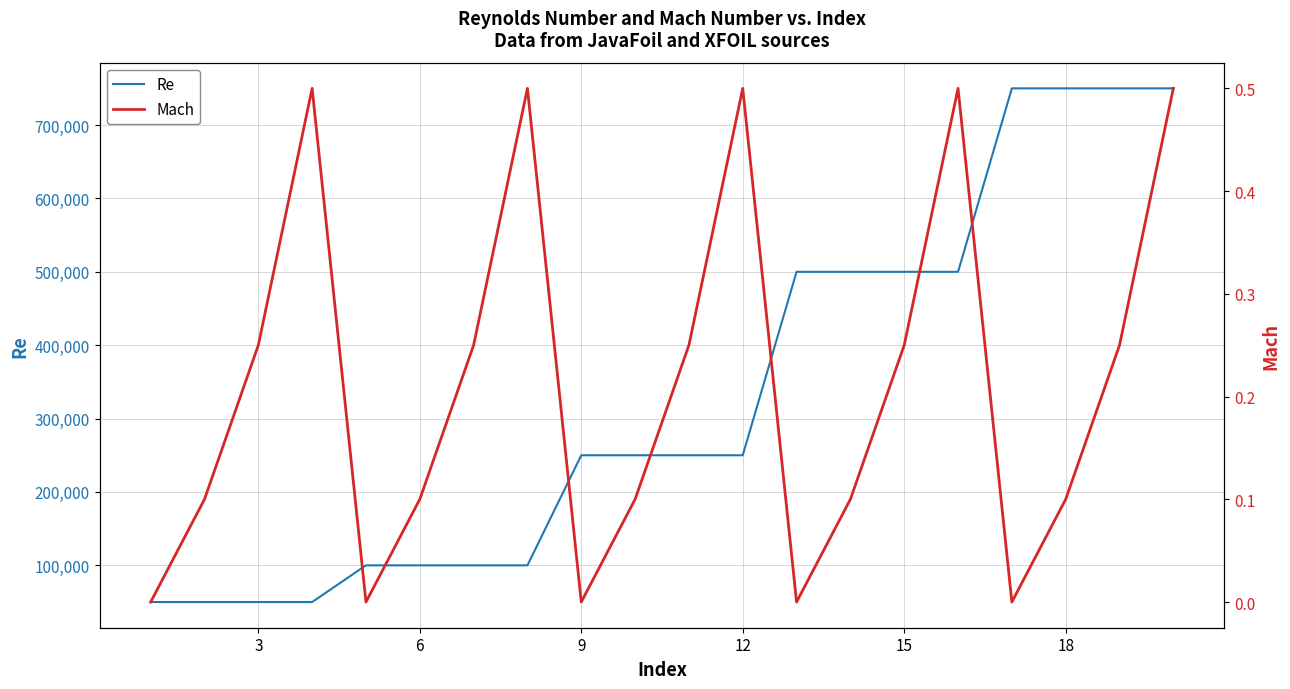

Does the chart display data point markers on the line(s)?

No